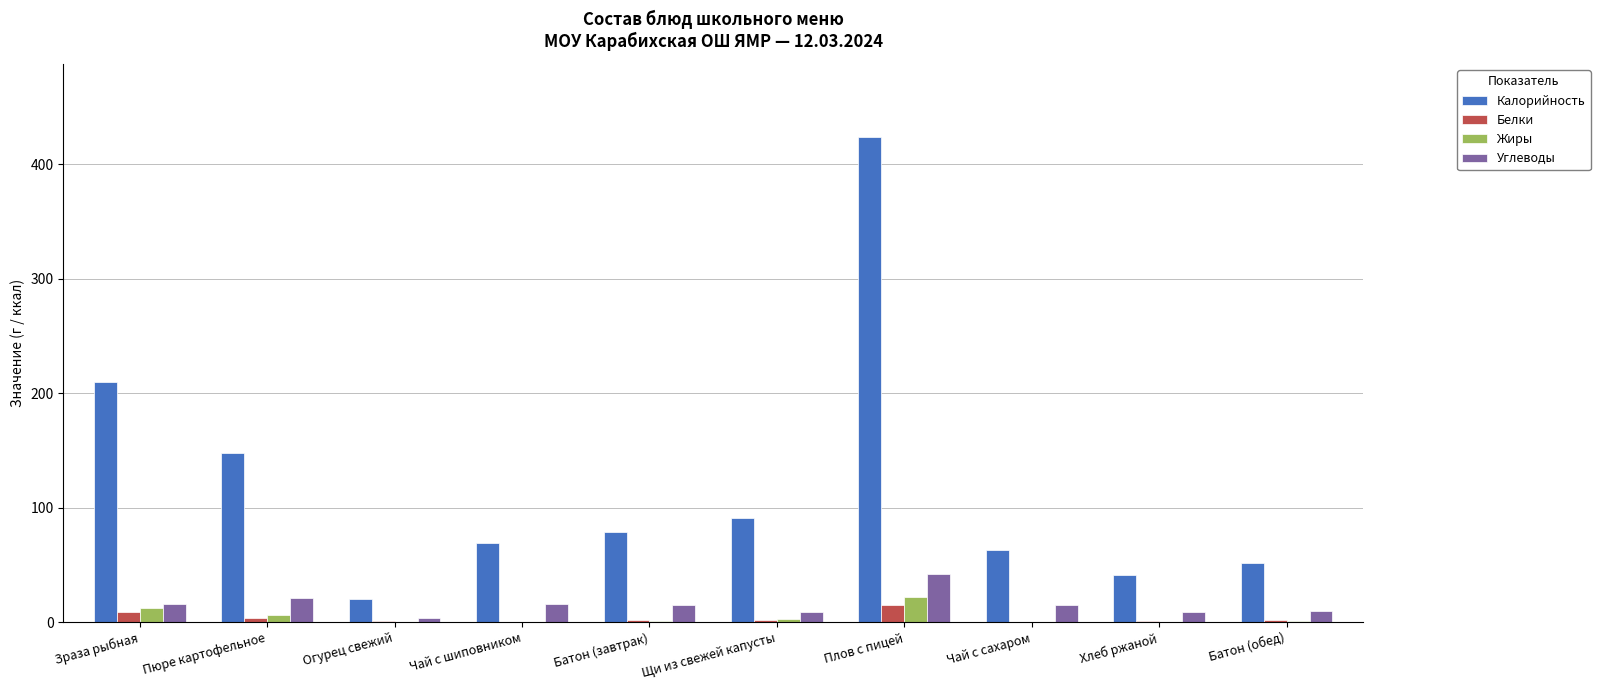

Which category has the highest value across all series?

Плов с пицей